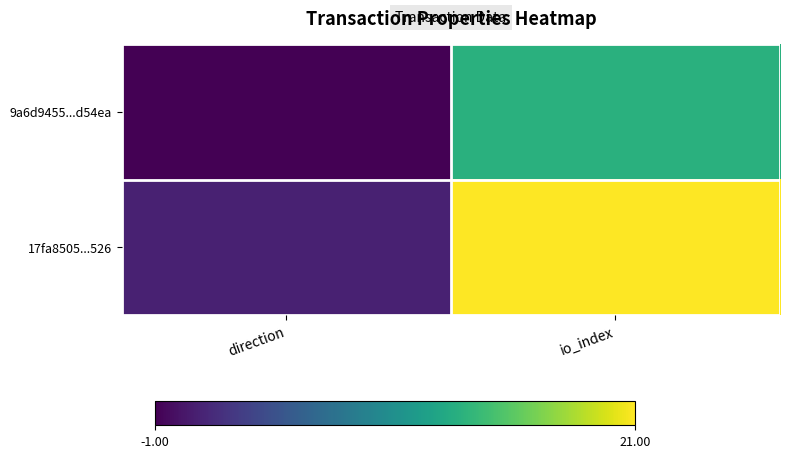

How many distinct data groups are displayed?

2